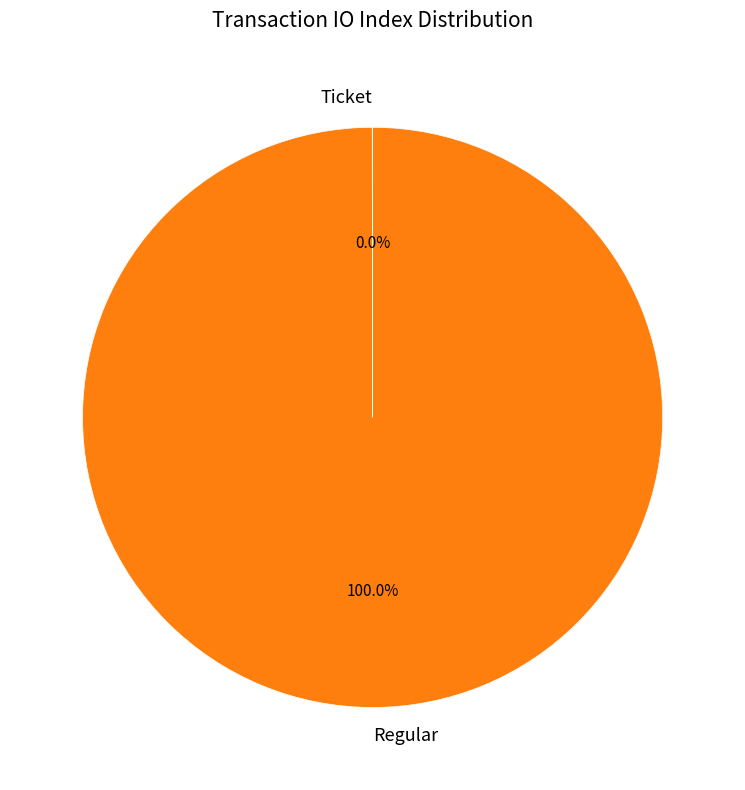

Does any single category account for the majority?

Yes